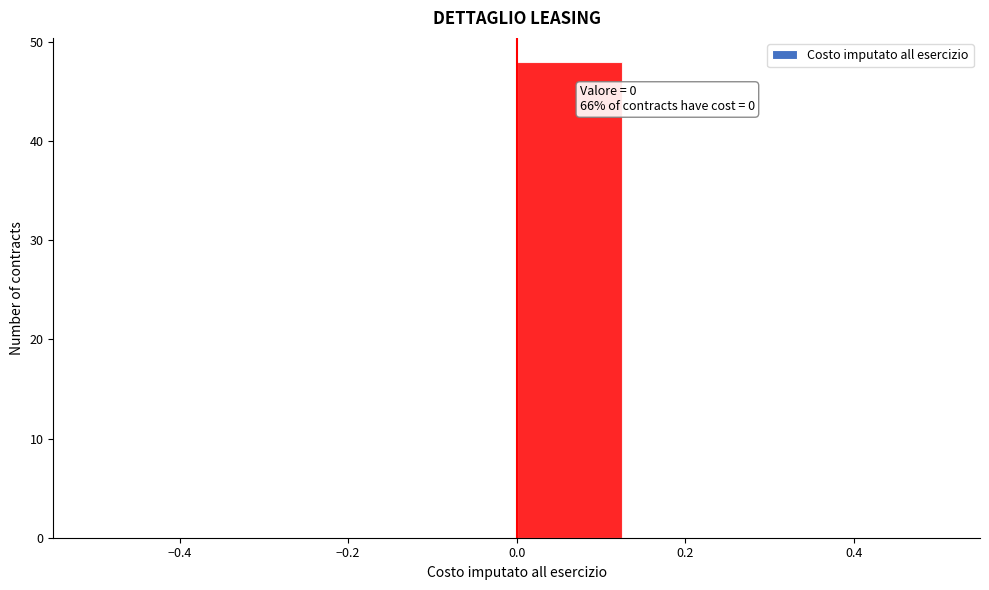

Over which range of the x-axis is the bar tallest?

0.000 to 0.125